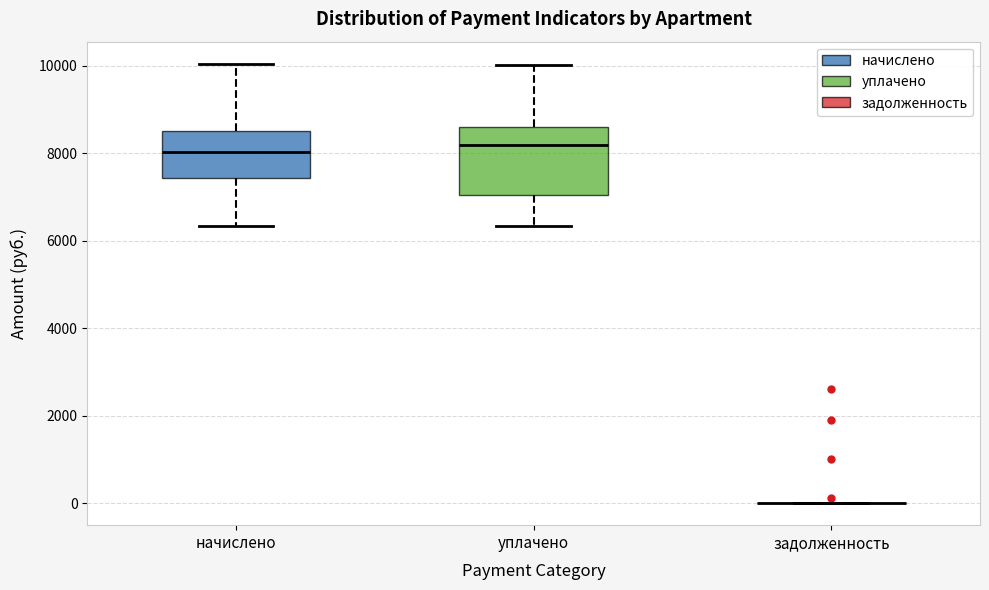

Reading left to right, transcribe this box plot: for each box, give where its median line is, the range the box spans, and where its two whiskers end, as read against the y-axis. The values are not printed on the chart, so give them approximately, as read against the axis.

начислено: median 8000, box 7400 to 8600, whiskers 6400 to 10000
уплачено: median 8200, box 7000 to 8600, whiskers 6400 to 10000
задолженность: box collapsed to a line at 0, whiskers 0 to 0